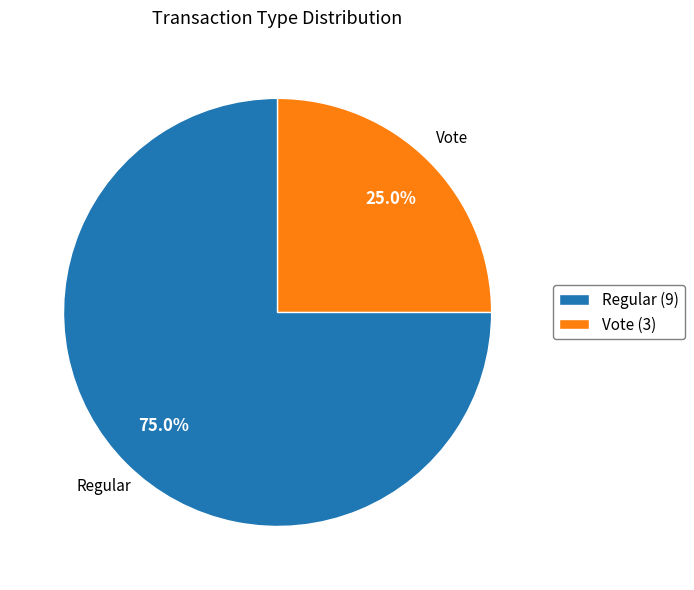

The Regular slice represents 75% of the pie. True or false?

True